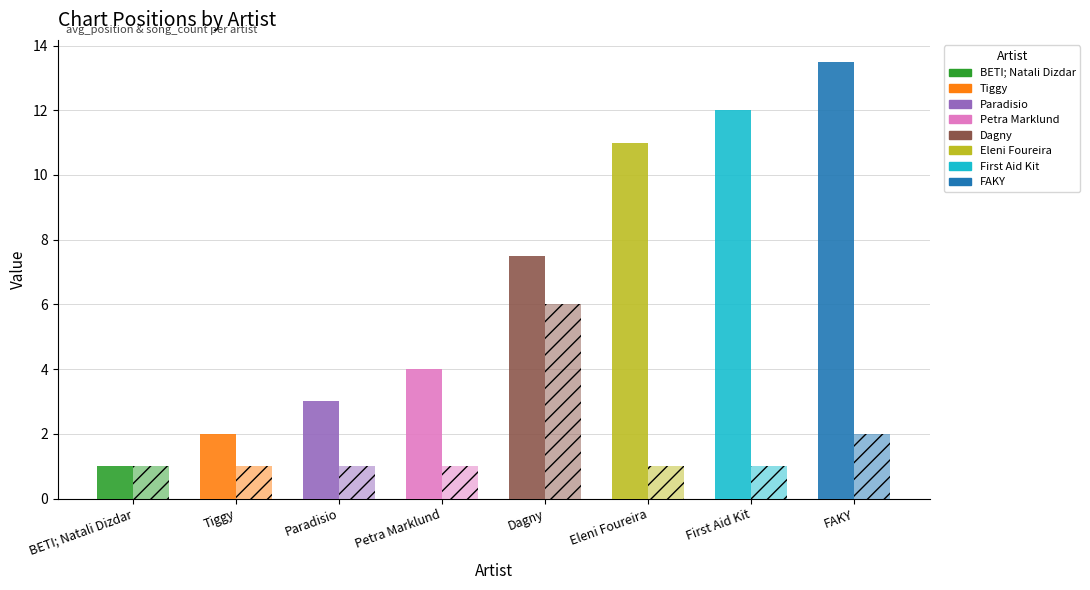

How many bars are there in total?

16